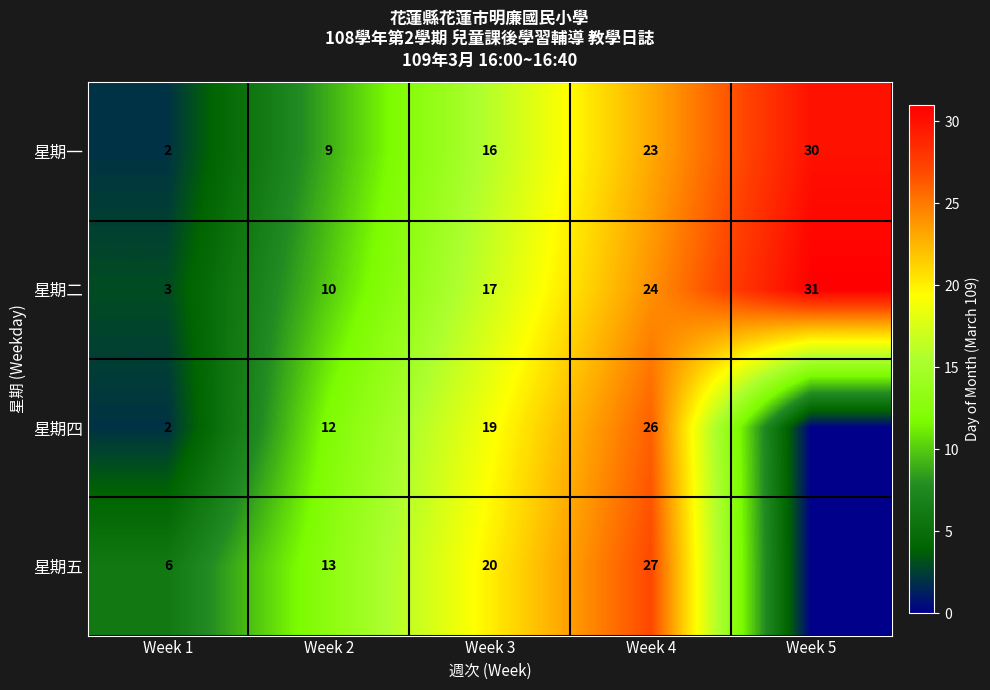

Which label corresponds to the largest value in the chart?

Week 5